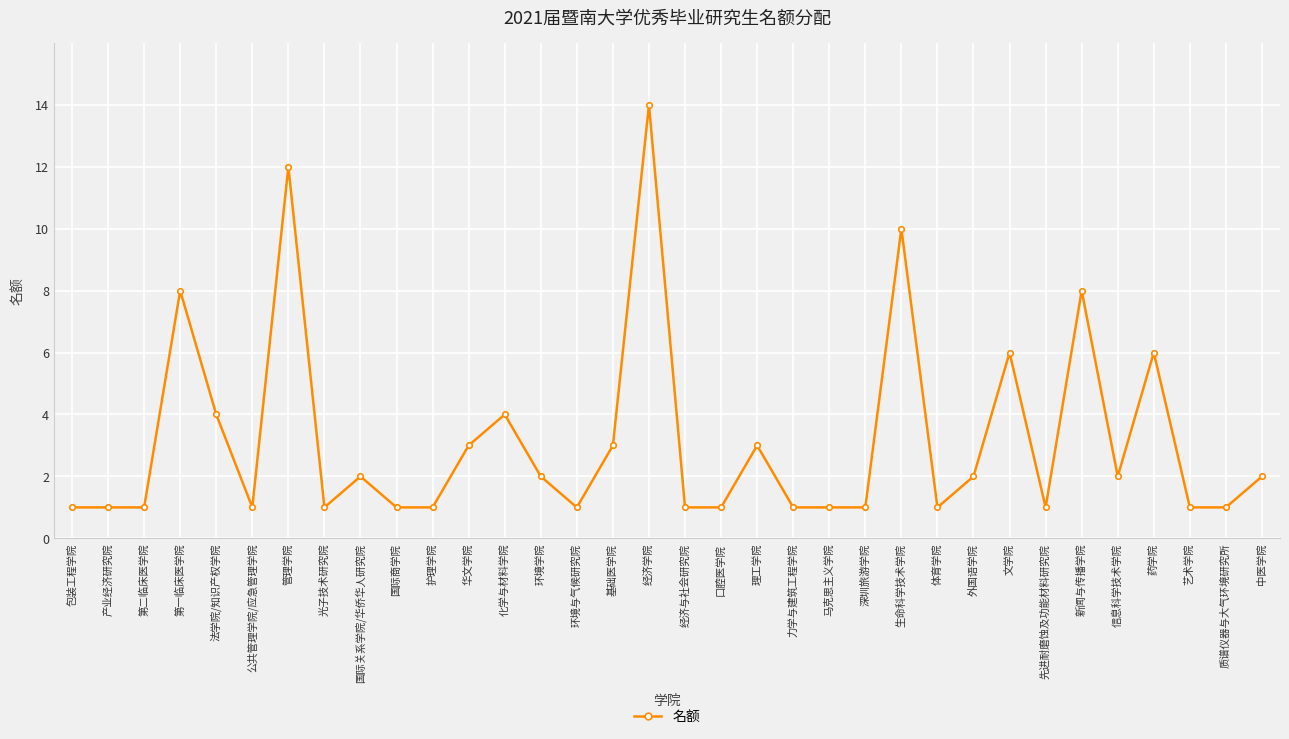

Reading right to left, transcribe all the data shown in this chart.

2	1	1	6	2	8	1	6	2	1	10	1	1	1	3	1	1	14	3	1	2	4	3	1	1	2	1	12	1	4	8	1	1	1